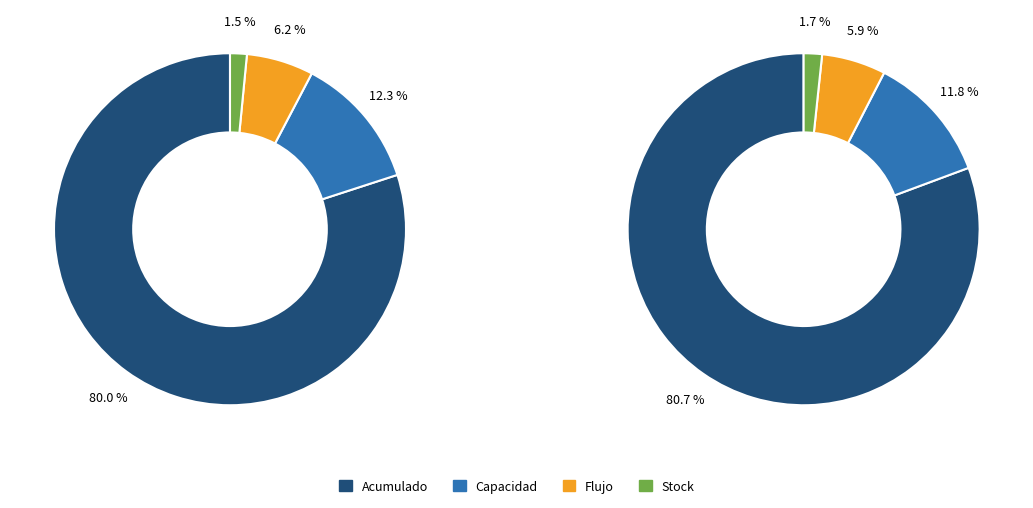

Is there any slice that represents more than half of the pie?

Yes